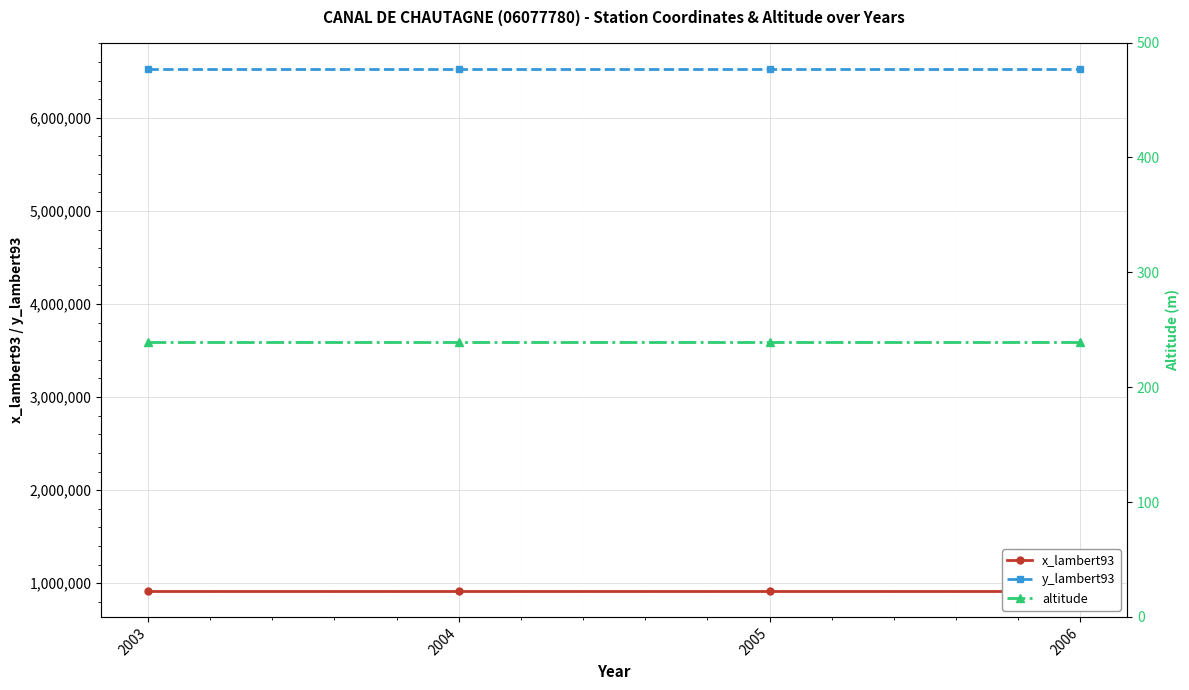

Is it true that y_lambert93 equals 2410363 at 2006?

False